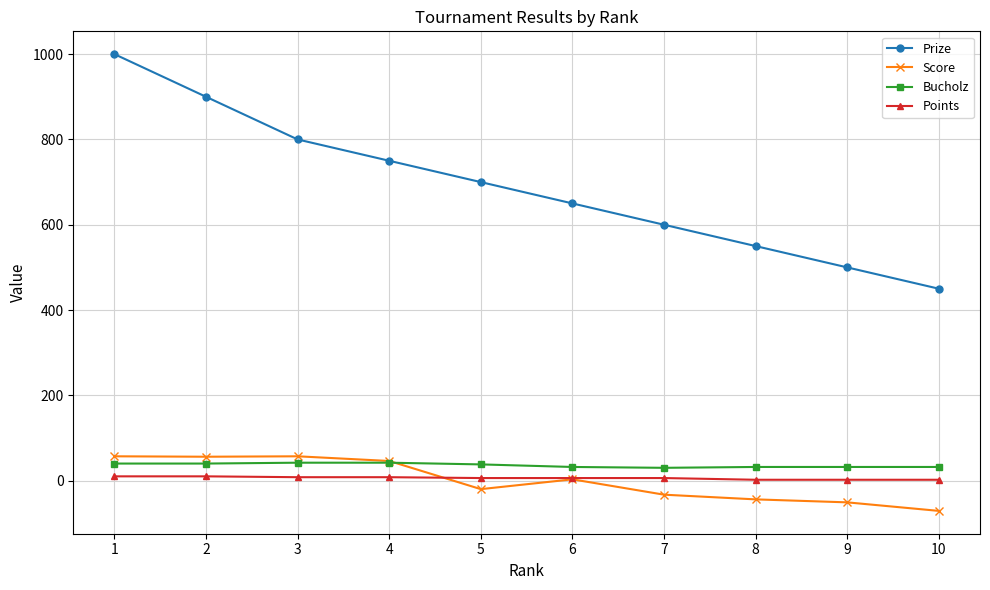

At which label does Prize reach its peak?

1